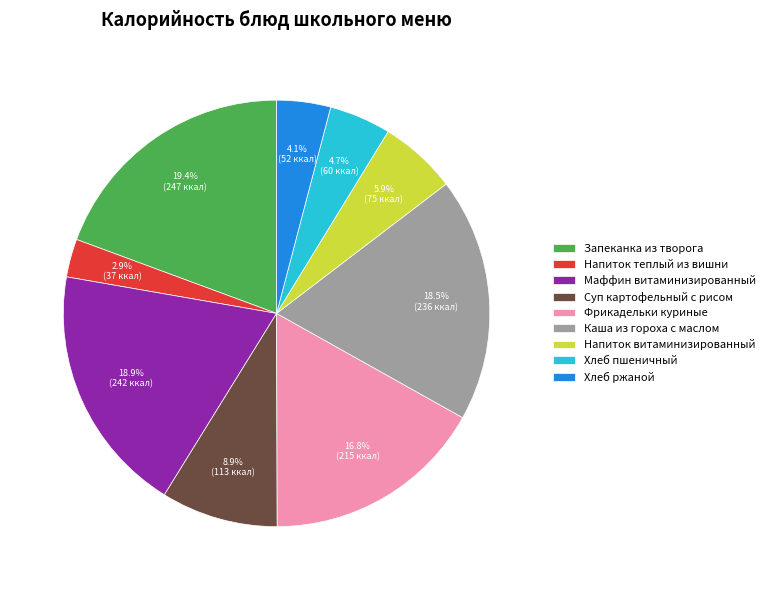

Approximately how many times larger is the value at Хлеб пшеничный compared to Каша из гороха с маслом?

0.3